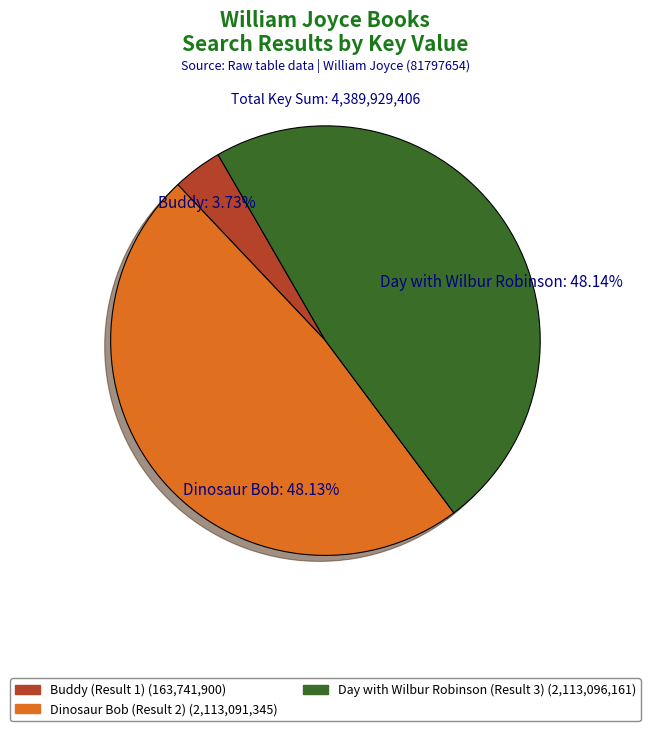

Approximately how many times larger is the value at Day with Wilbur Robinson (Result 3) compared to Buddy (Result 1)?

12.9